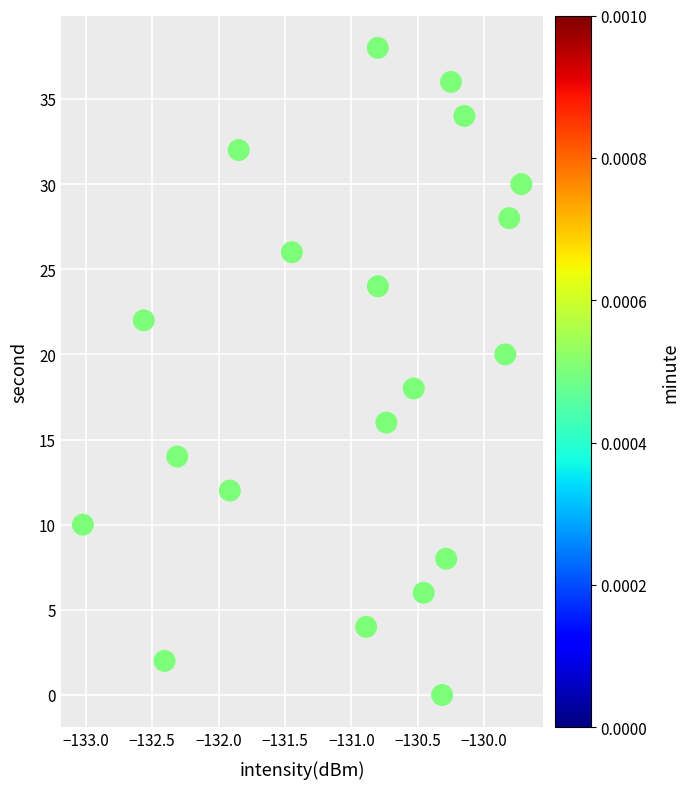

How many points are shown in the scatter plot?

20